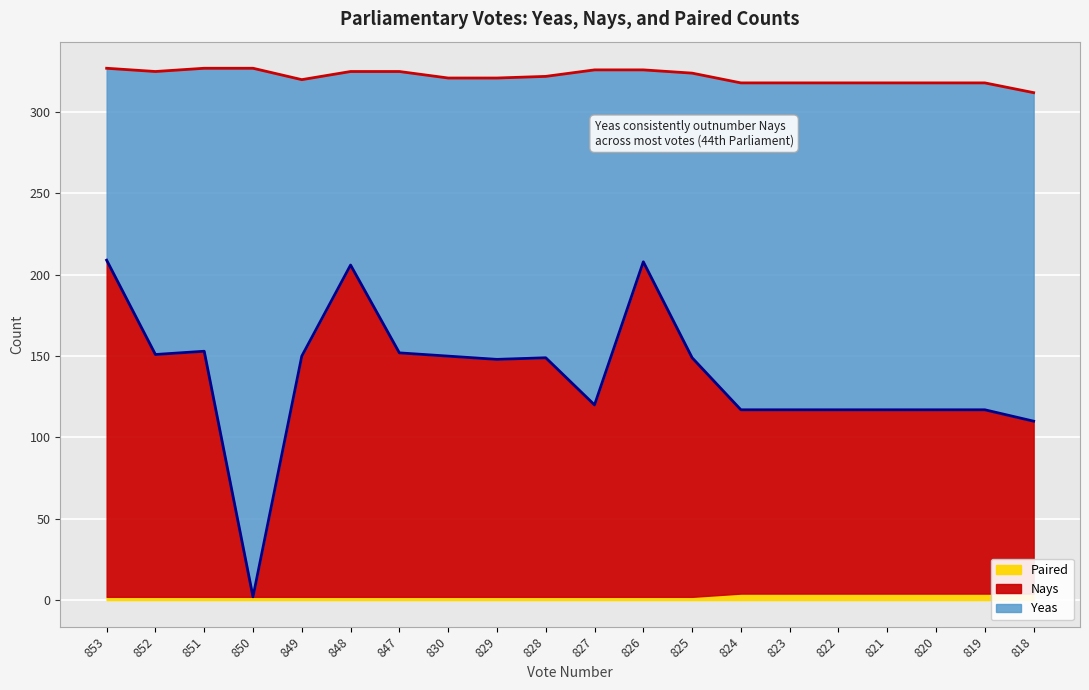

List the series in order of their overall mean, lowest first.

Paired, Nays, Yeas